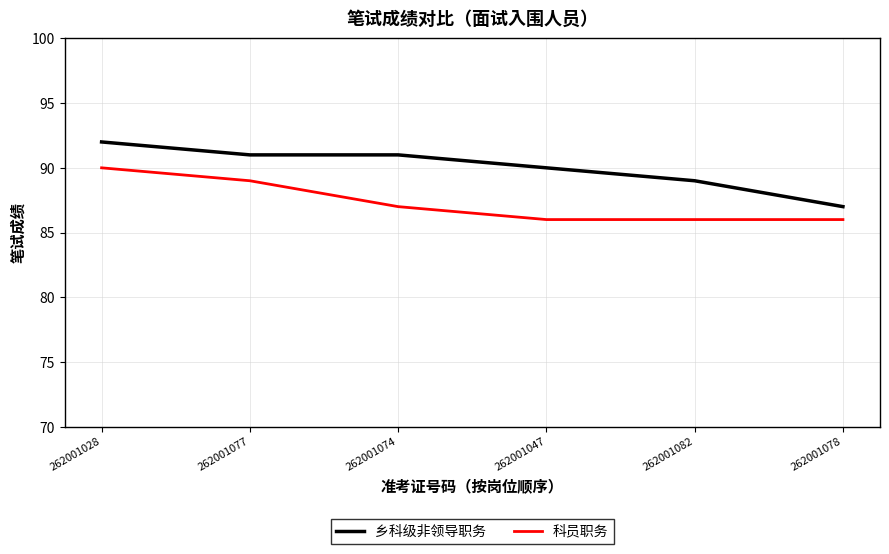

What is the difference between the second highest and minimum values in the 科员职务 series?

3